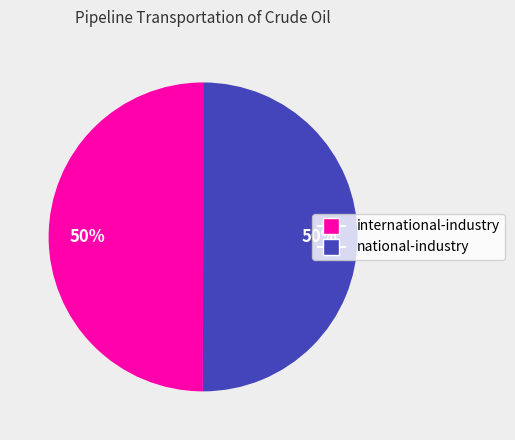

How many segments does this pie chart have?

2